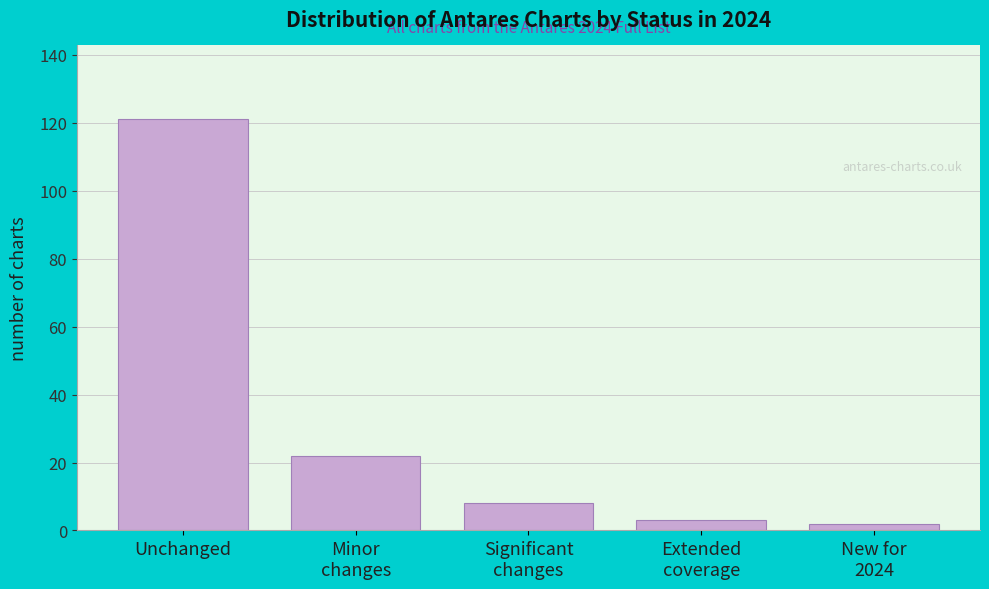

Reading right to left, transcribe all the data shown in this chart.

2	3	8	22	121